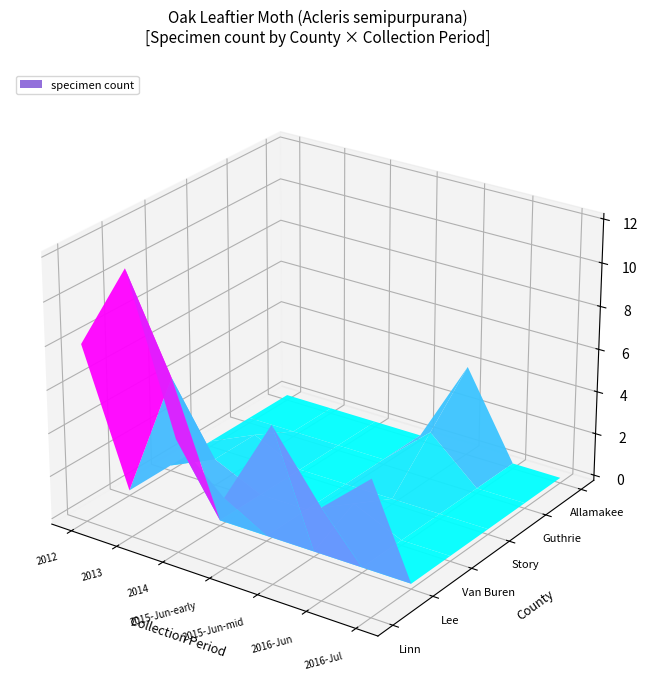

At how many categories does at least one series exceed 3?

6